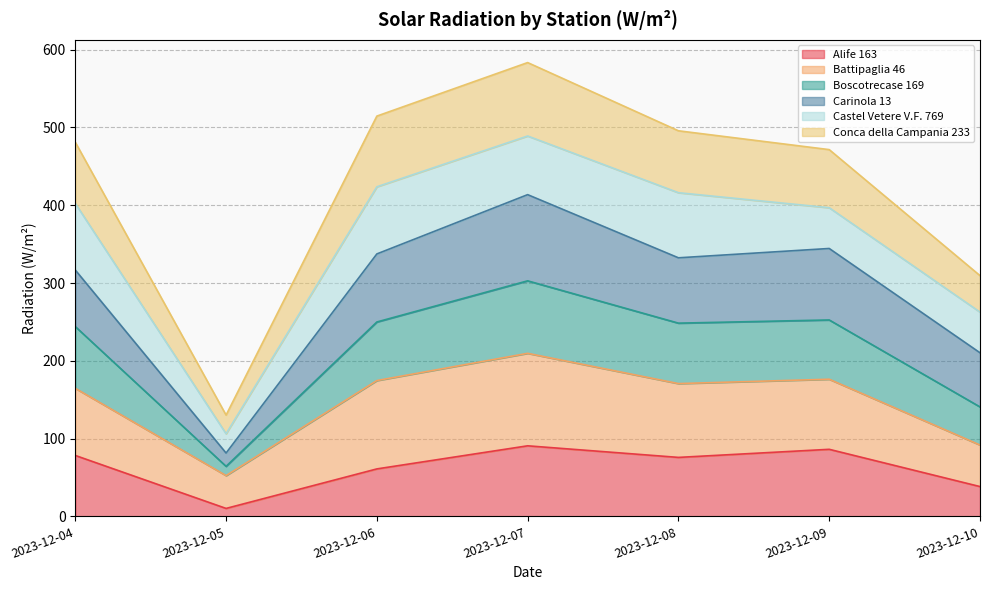

The value of Alife 163 at 2023-12-06 is 61.0. True or false?

True